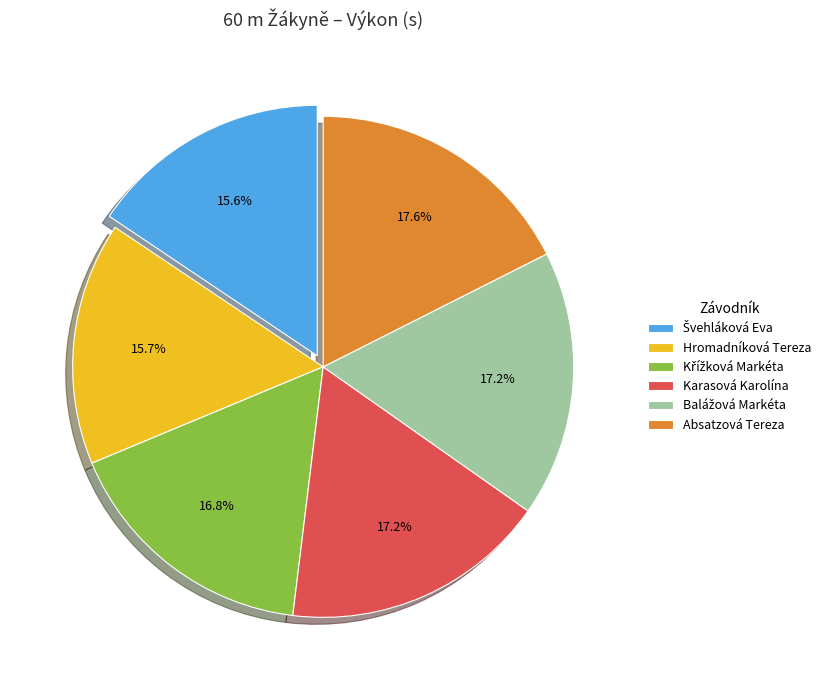

Is Hromadníková Tereza the majority of the pie?

No